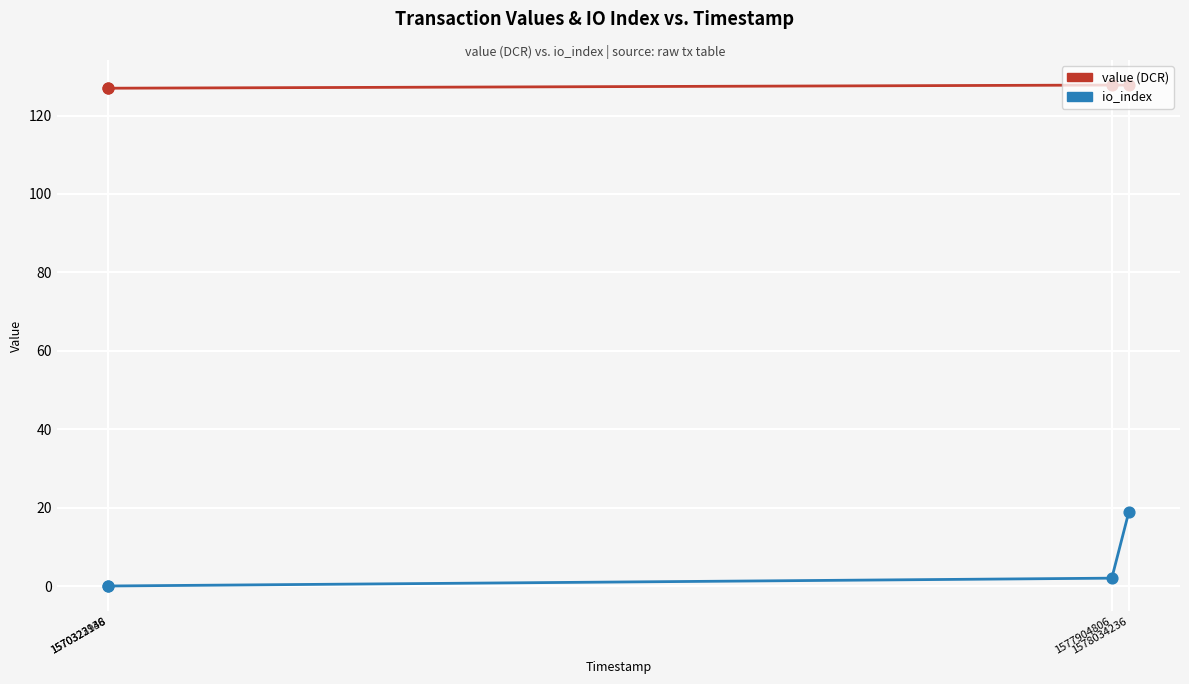

What are all the series names shown in the legend?

value (DCR), io_index